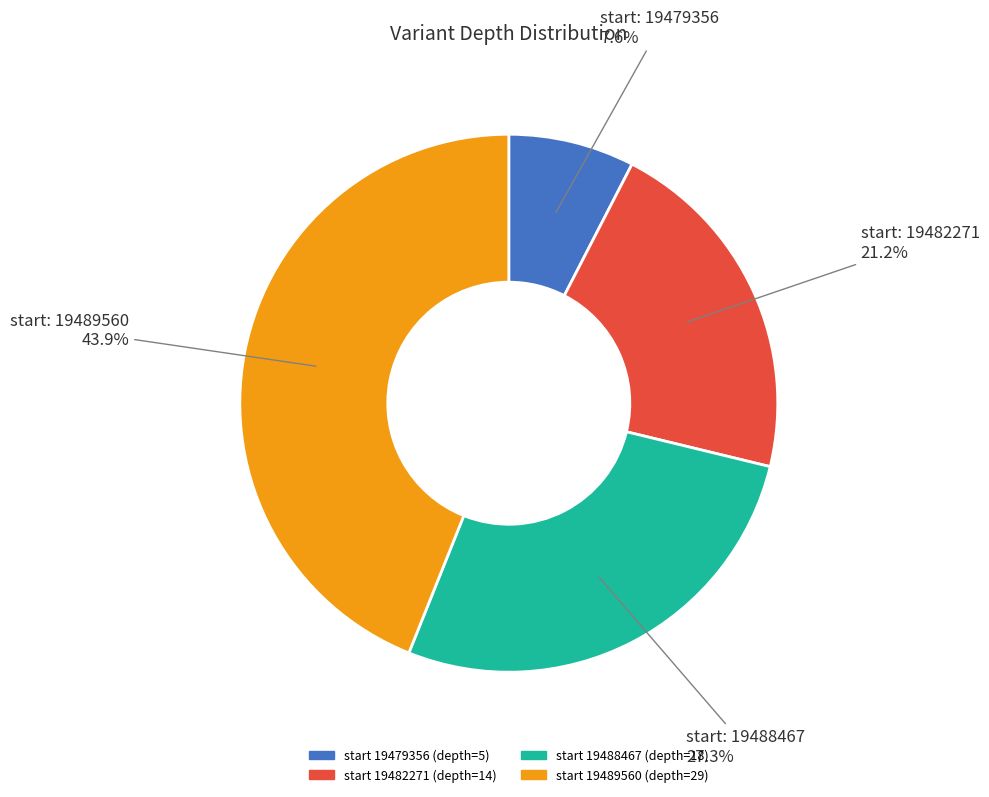

Does any single category account for the majority?

No